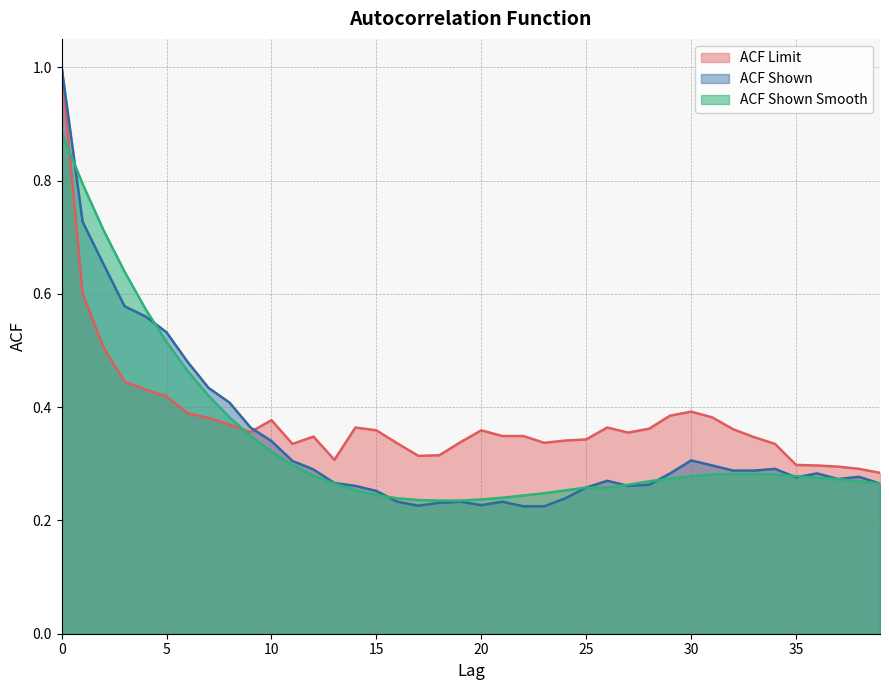

At how many categories does at least one series exceed 0?

40